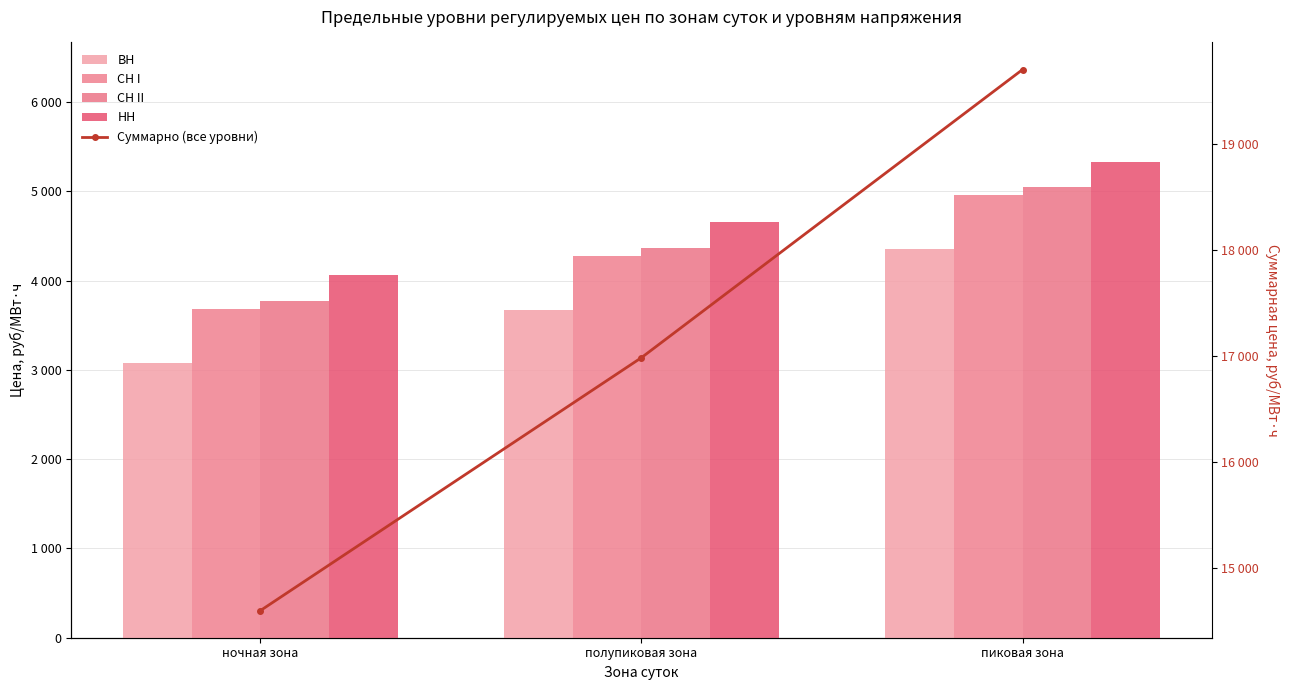

Which category has the lowest value in the Суммарно (все уровни) series?

ночная зона